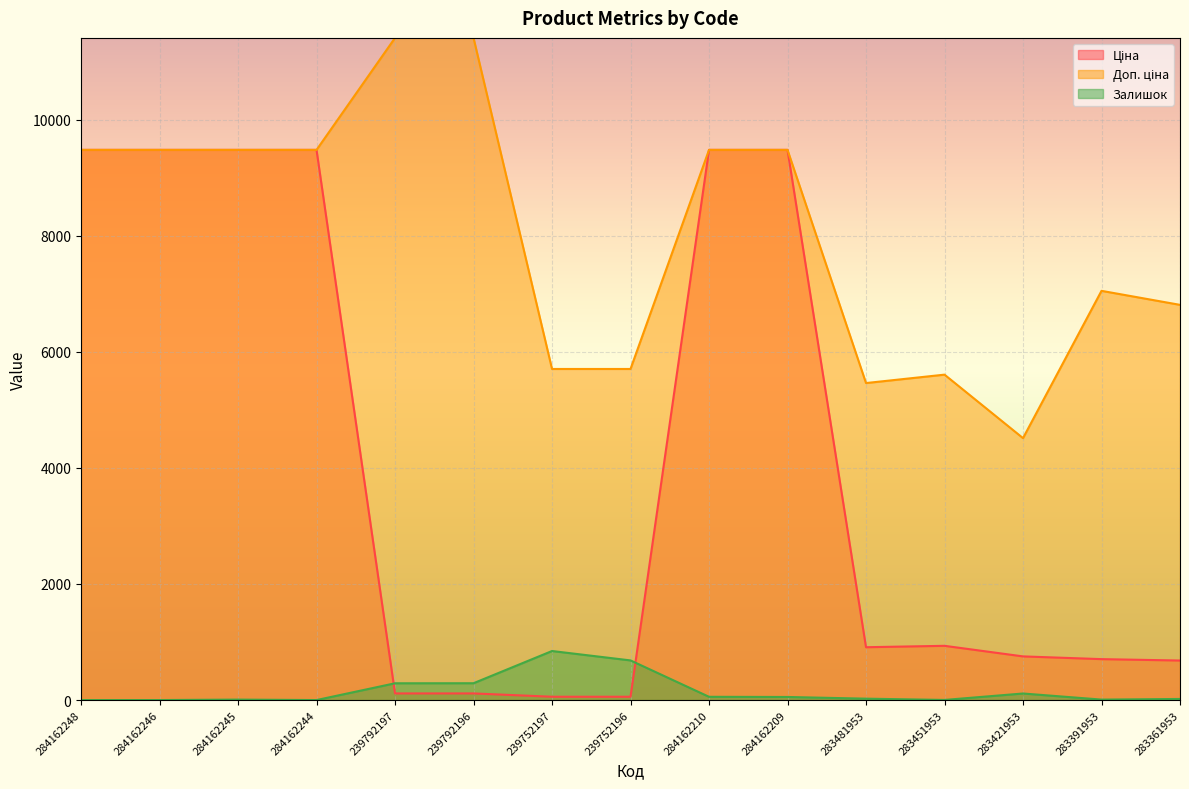

At which category does the chart reach its minimum across all series?

284162248